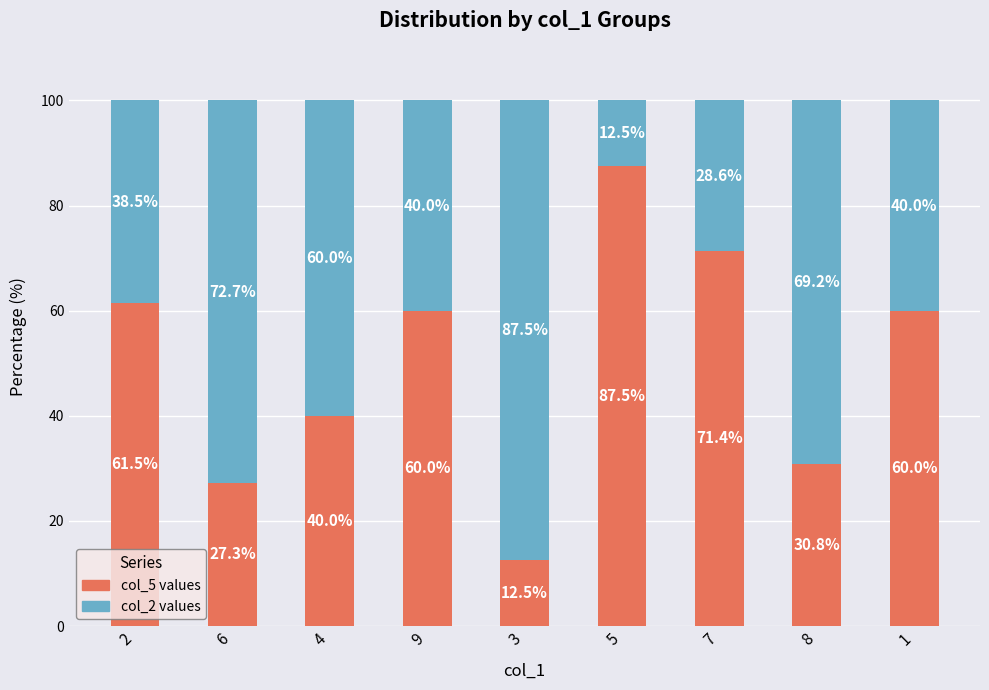

True or false: col_5 values has a value of 11.4 at 4.

False